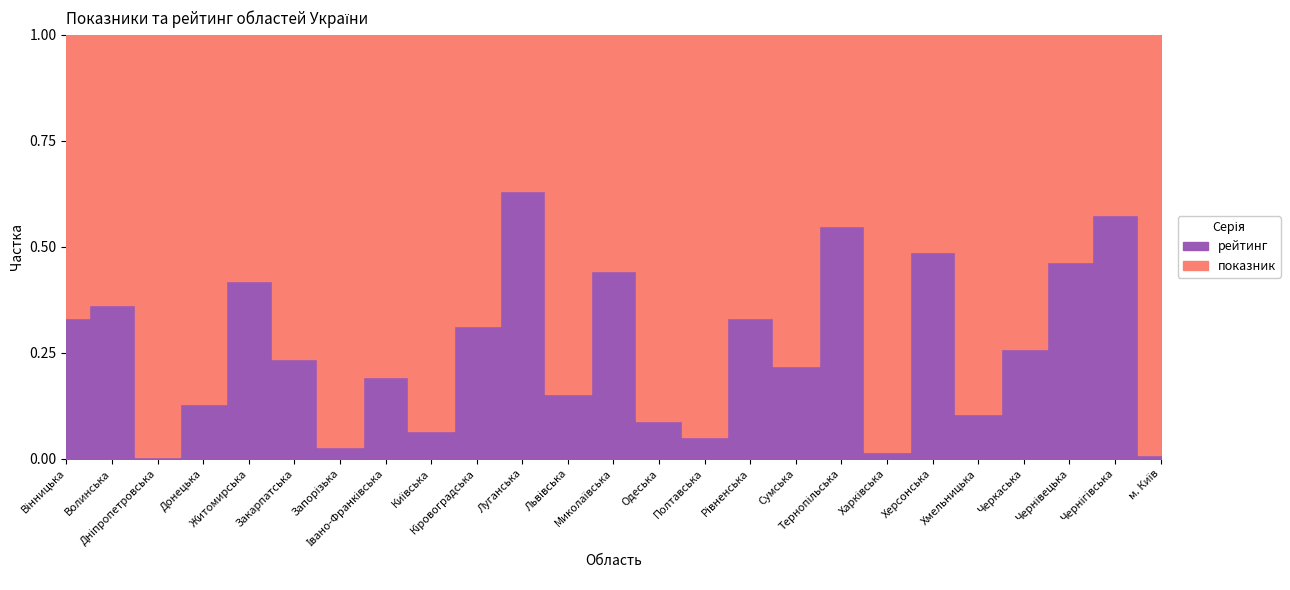

Reading left to right, transcribe all the data shown in this chart.

показник: 32	30	239	61	25	42	145	46	86	33	14	55	24	71	92	32	43	18	184	22	68	40	23	17	228
рейтинг: 16	17	1	9	18	13	4	11	6	15	24	10	19	7	5	16	12	22	3	21	8	14	20	23	2